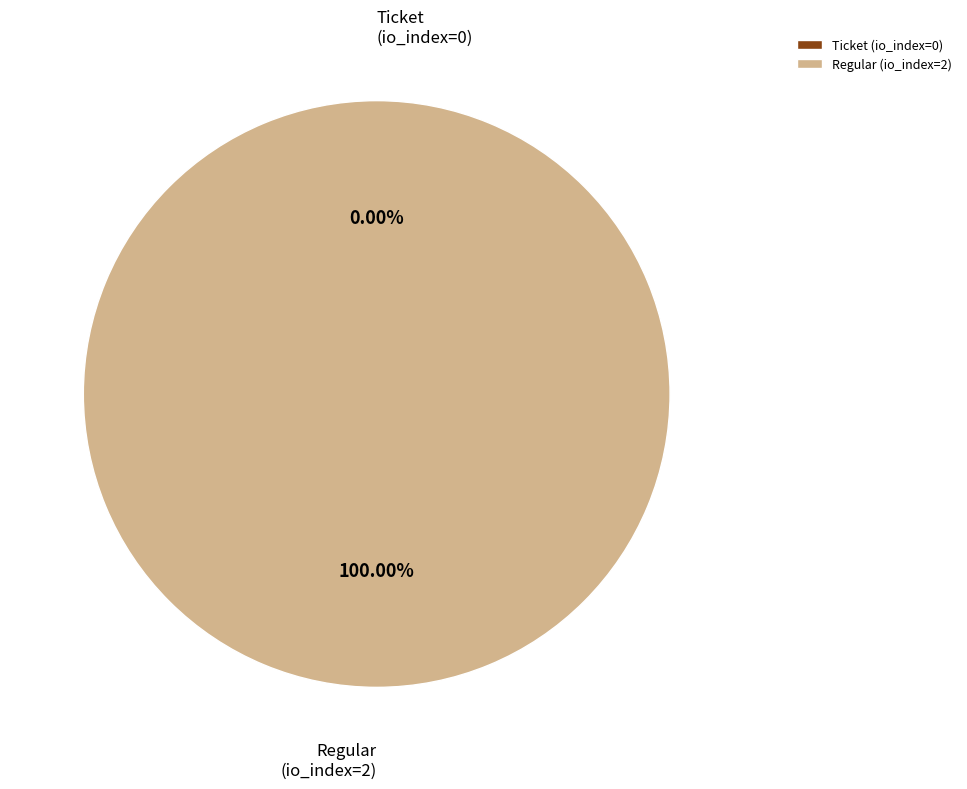

What is the largest slice in the pie chart?

Regular (io_index=2)